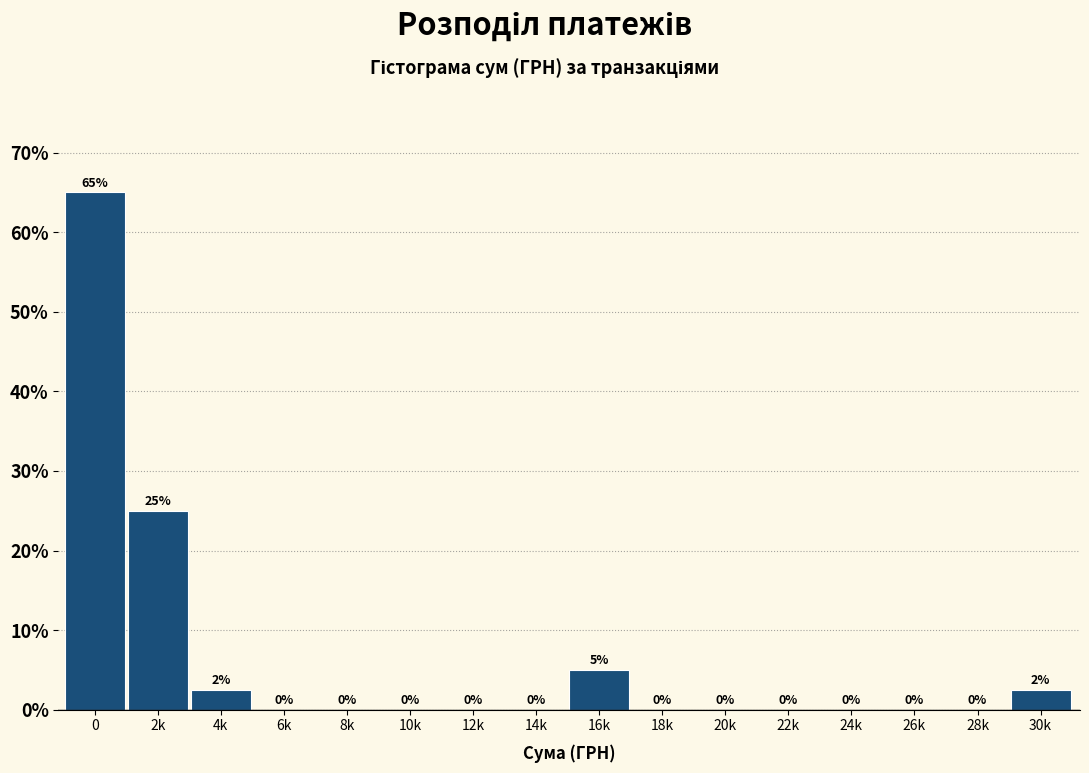

Which has a higher value, 12k or 30k?

30k